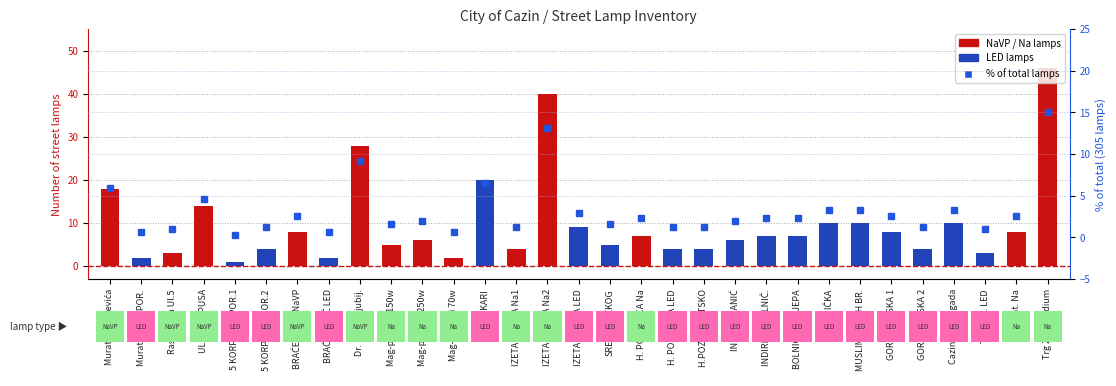

At how many categories does at least one series exceed 36?

2